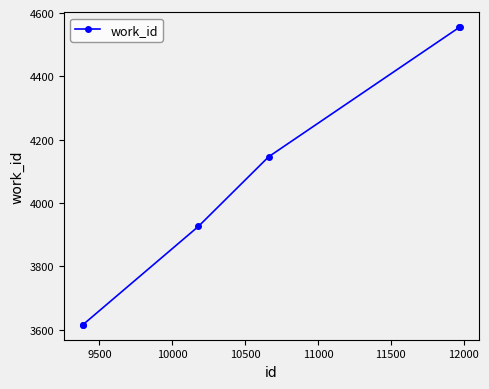

What is the maximum value shown in the chart?

4555